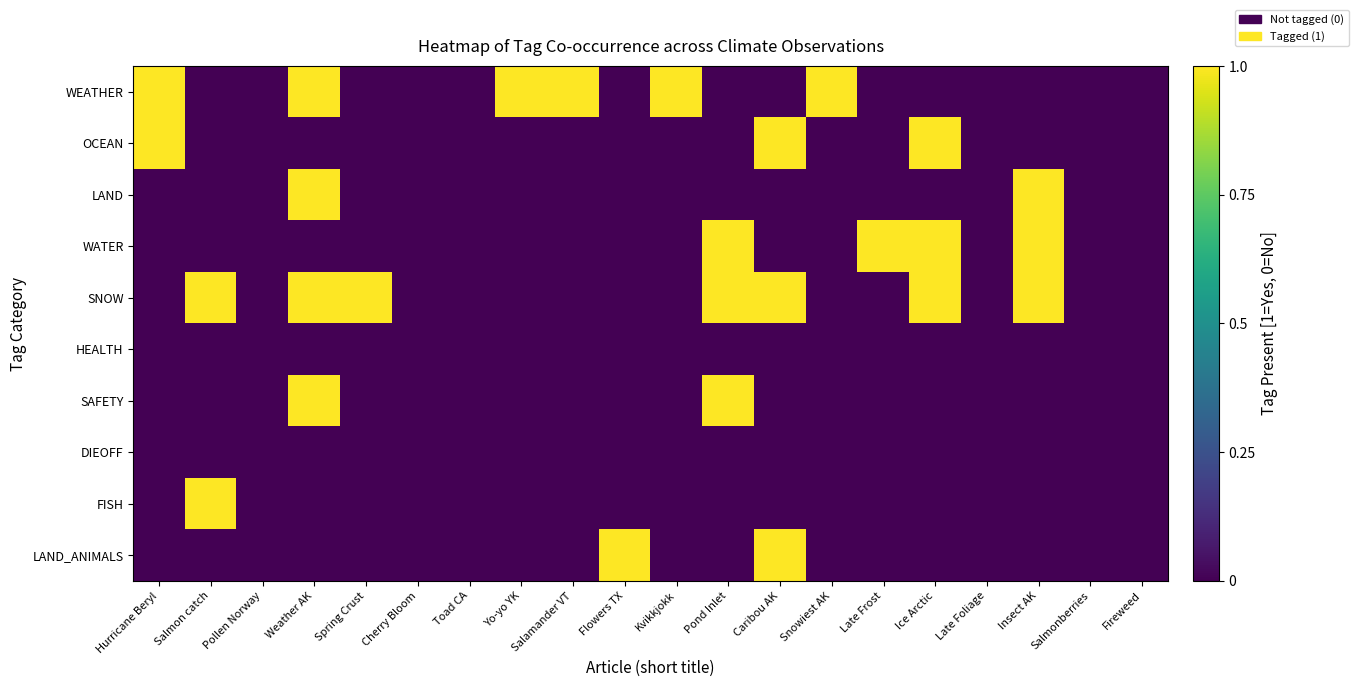

How many data points does each series have?

20